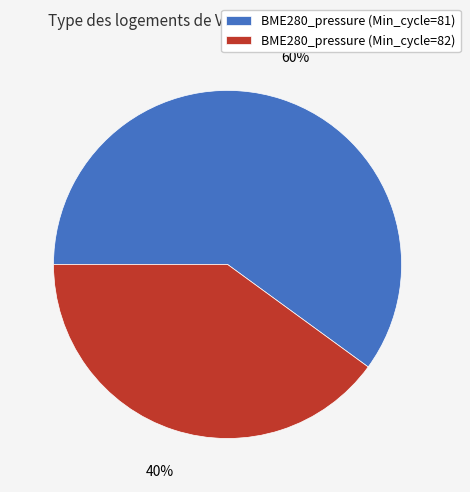

How many slices are in this pie chart?

2